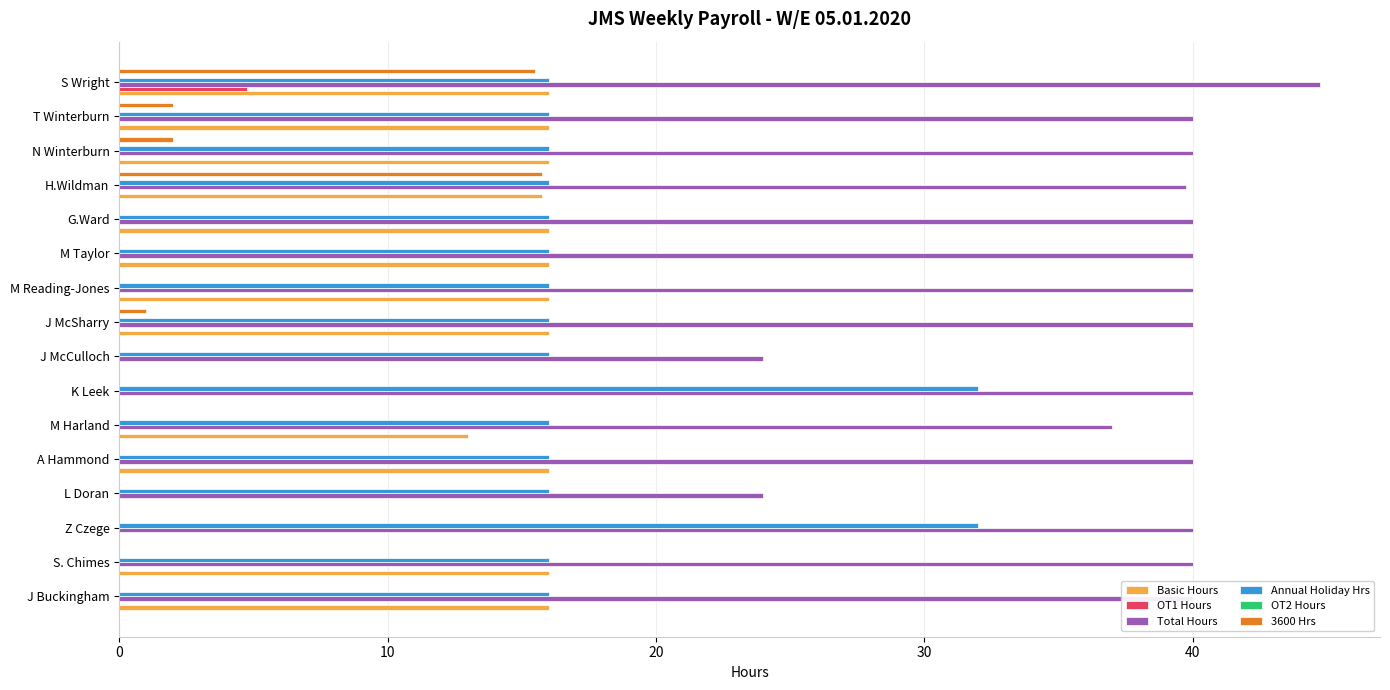

What is the sum of all OT1 Hours values?

4.8